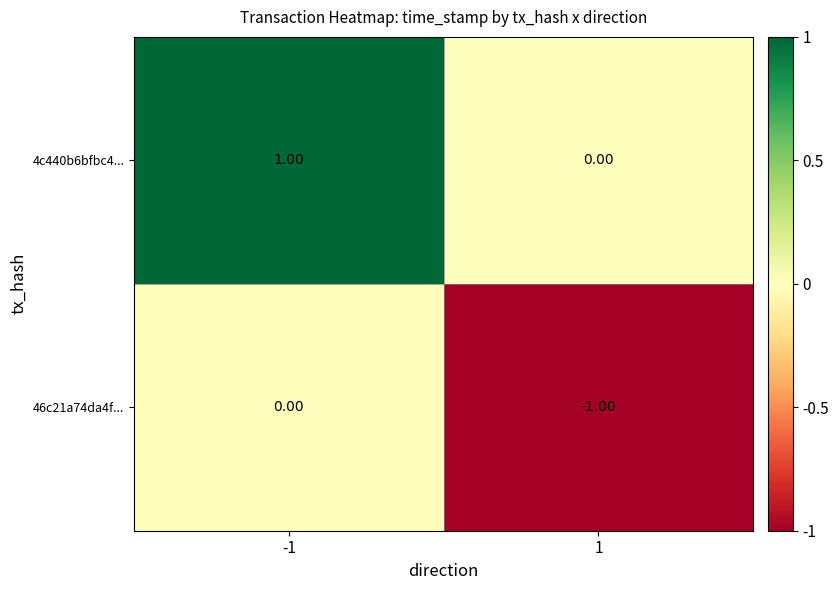

How many data points does each series have?

2